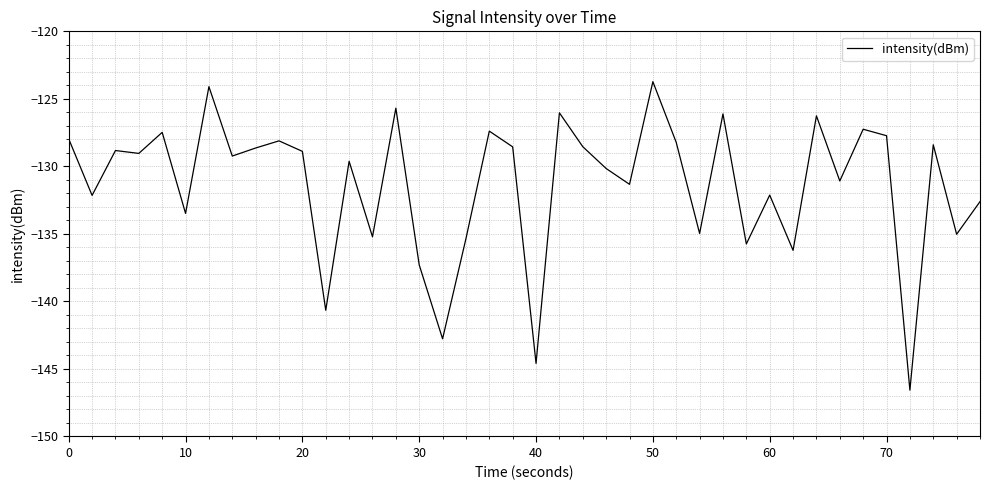

What is the difference between the maximum and minimum values?

22.8